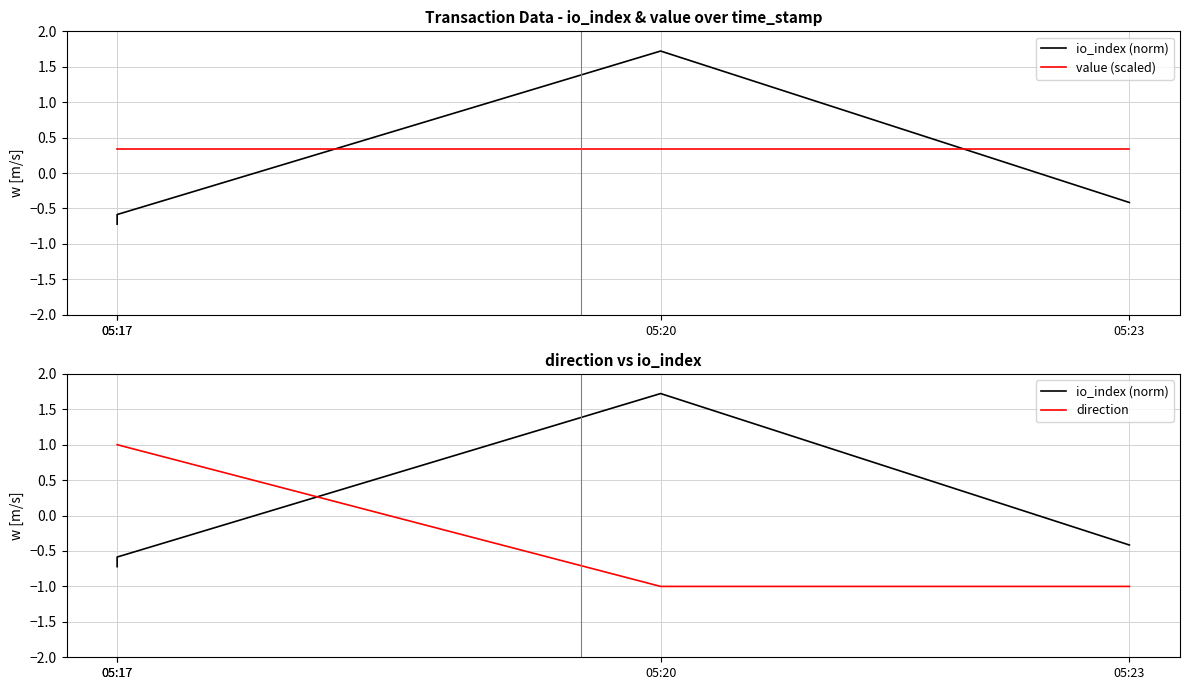

How many negative values does the io_index (norm) series have?

3